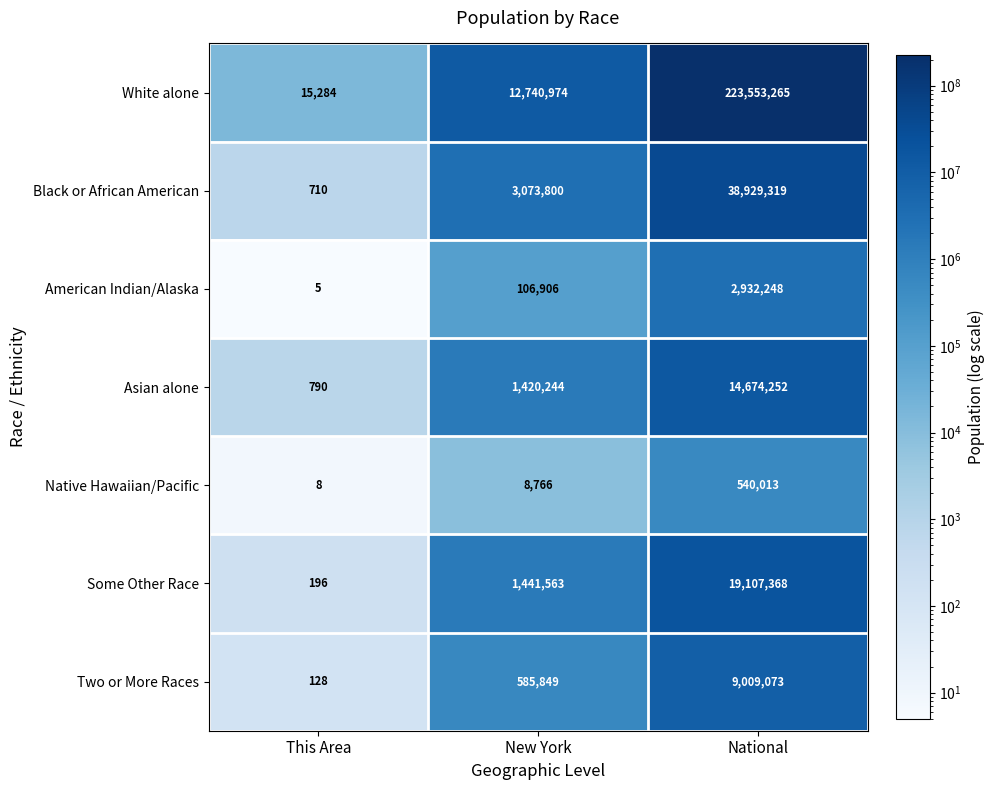

At which category is the sum across all series the highest?

National